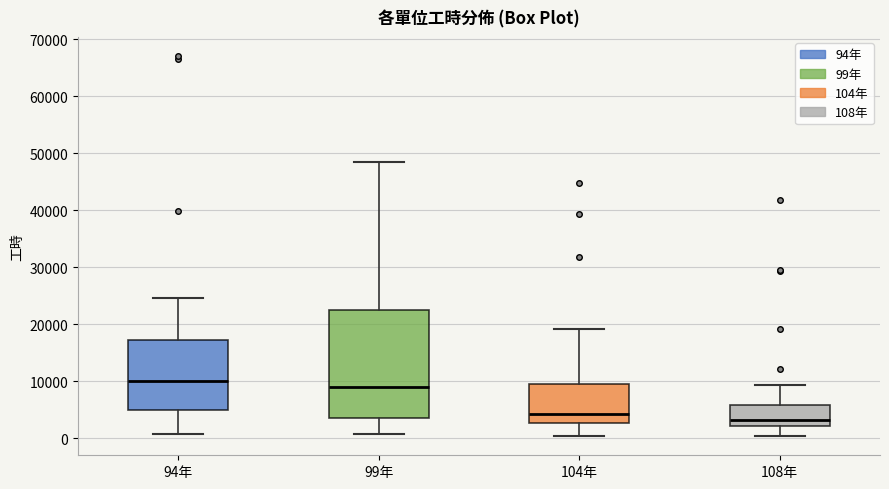

Which box is the tallest, from its lower edge to its upper edge?

99年